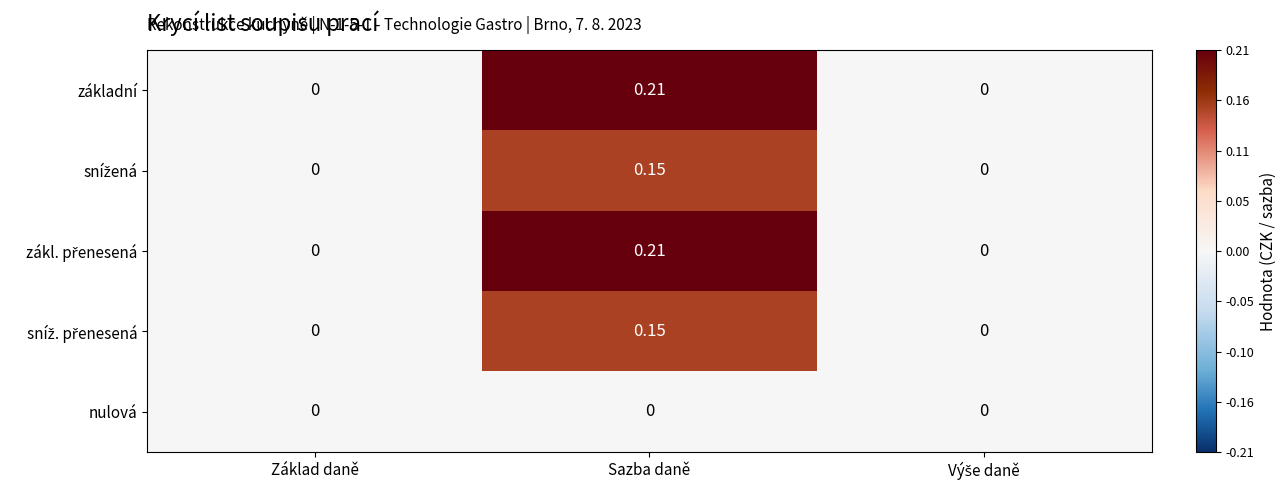

At which category is the sum across all series the highest?

Sazba daně